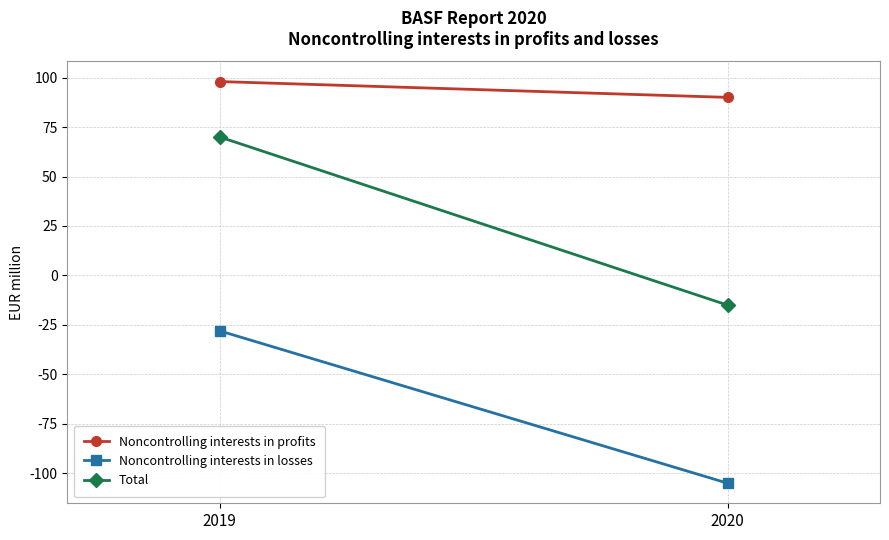

What is the value of the Total point at the 2nd from the left?

-15